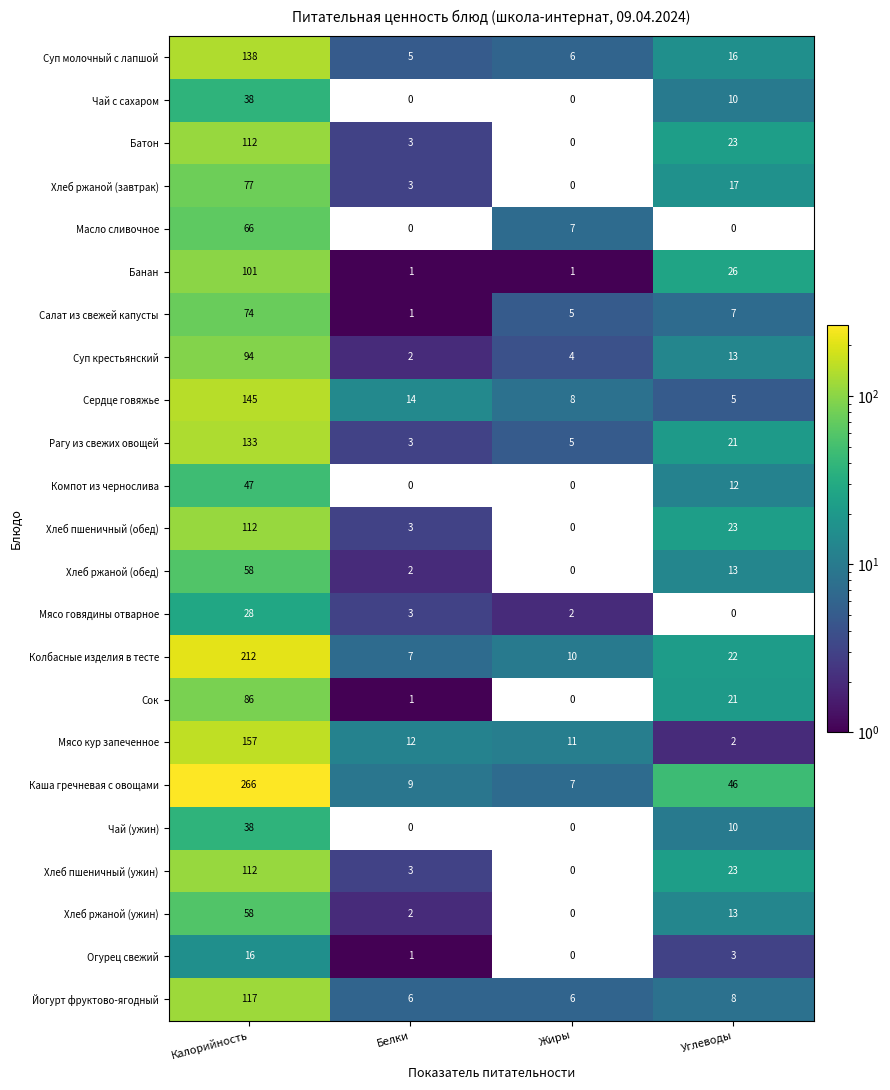

What is the sum of the Рагу из свежих овощей values at Жиры and Белки?

8